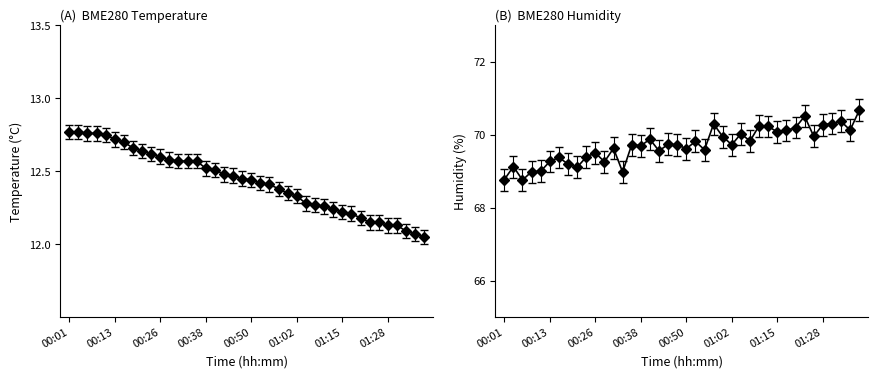

What is the difference between the maximum and second lowest values in the BME280_temperature series?

0.7